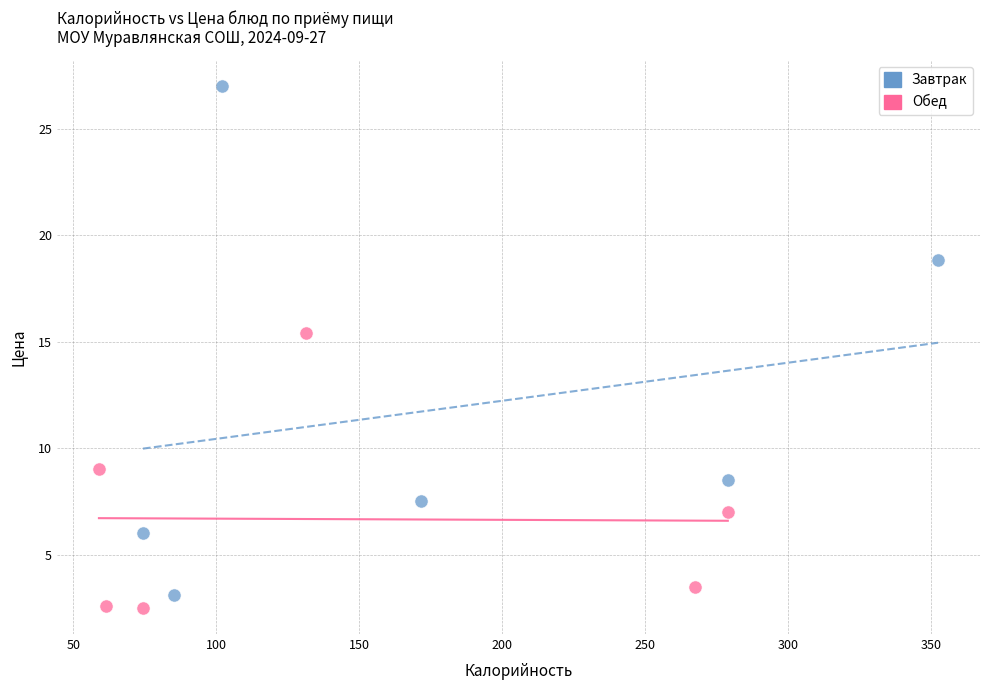

What are all the series names shown in the legend?

Завтрак, Обед